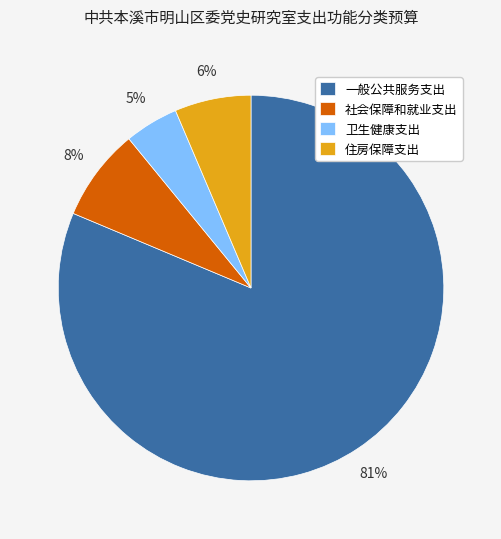

Which slice is the smallest?

卫生健康支出